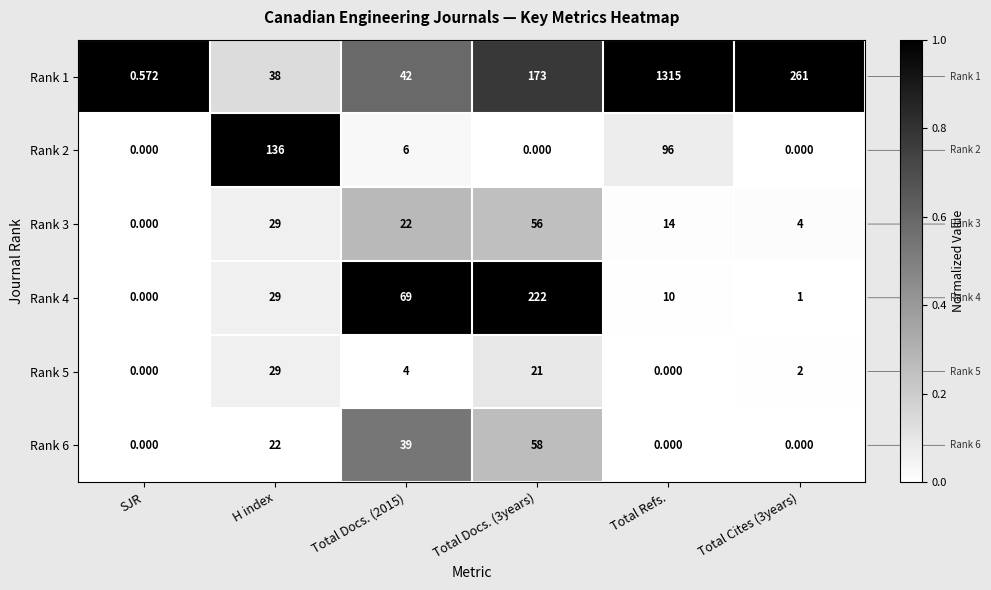

What is the greatest value displayed?

1315.0